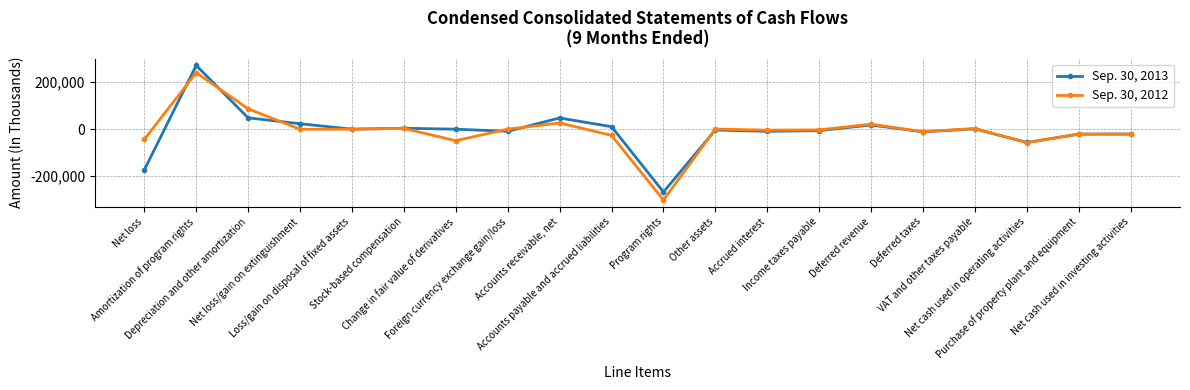

At which category is the sum across all series the highest?

Amortization of program rights